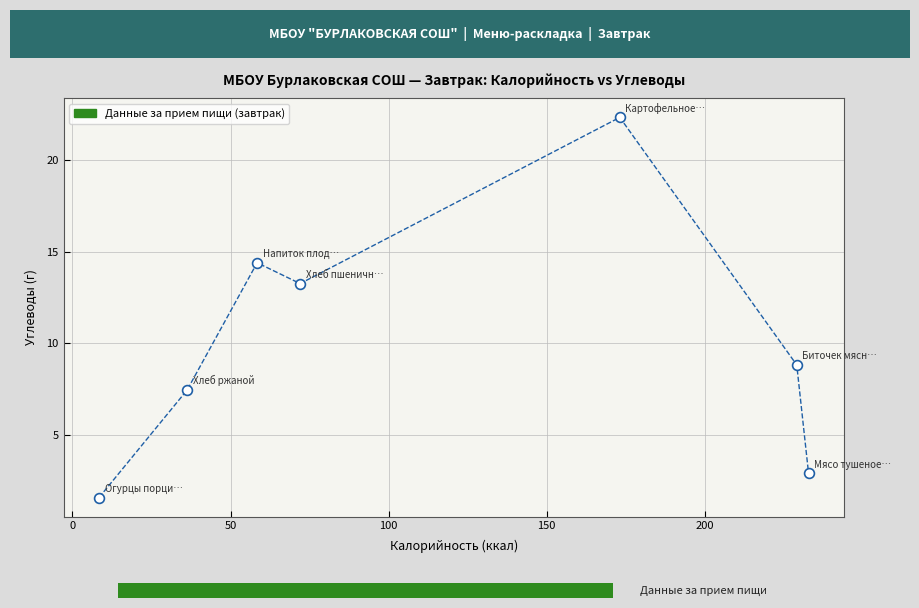

What is the range of Y values (max minus min)?

20.8